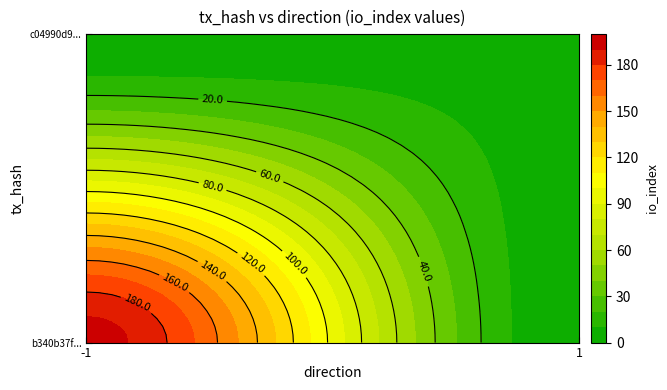

Rank the series by their maximum value, from lowest to highest.

c04990d94896b952f059ef983123d7c3b58717e, b340b37ff57c0874f210ee2939a01caa9e95548